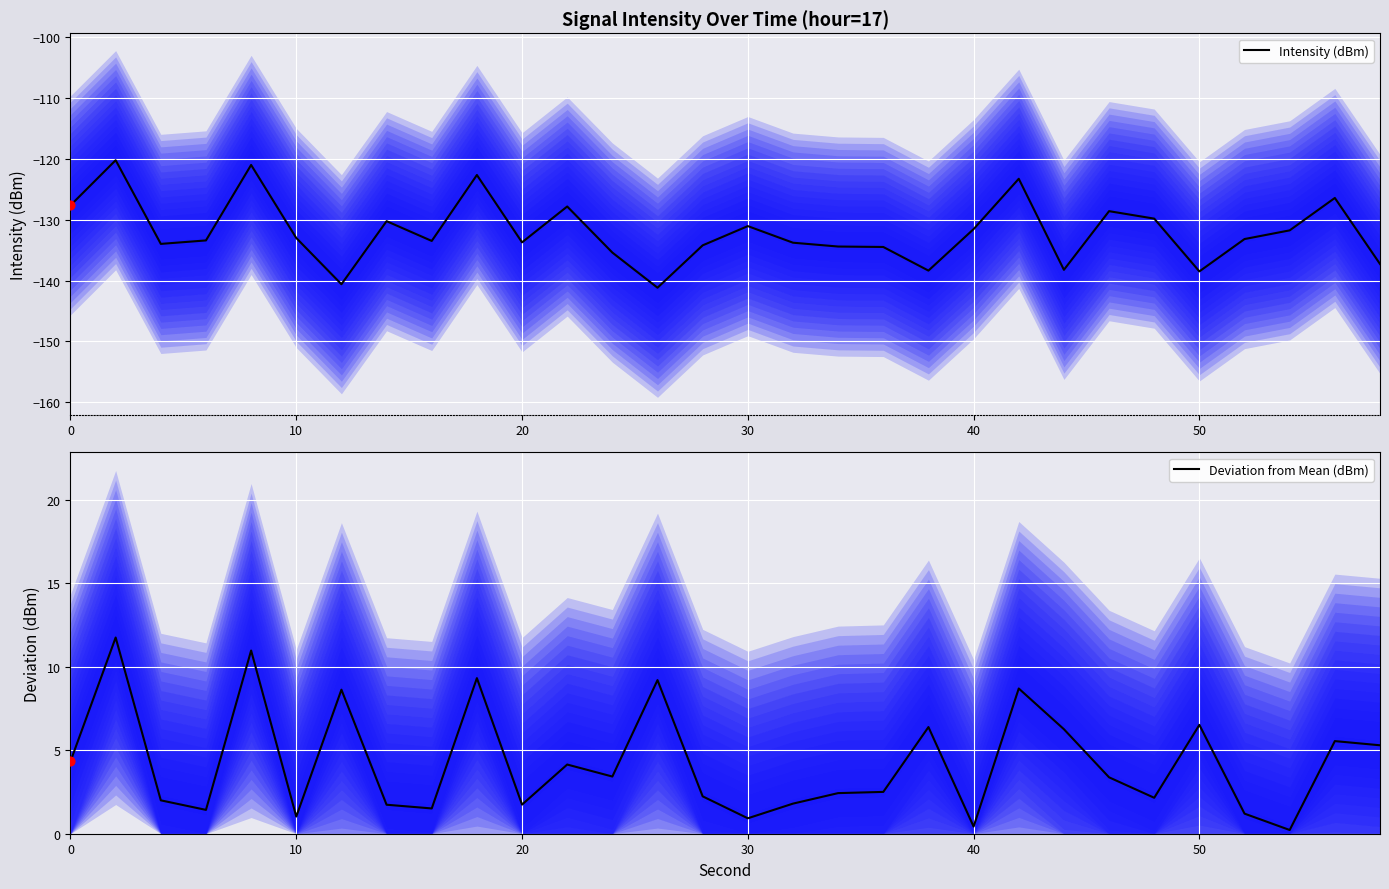

Is the value of Intensity (dBm) at 18 greater than the value of Deviation from Mean (dBm) at 30?

No